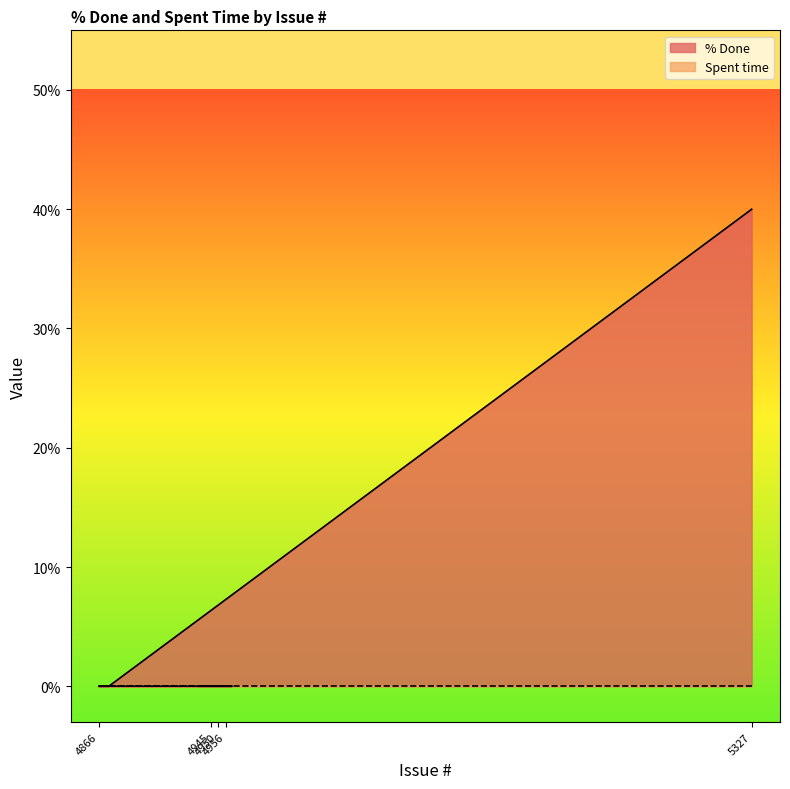

Which series has the widest spread of values?

% Done